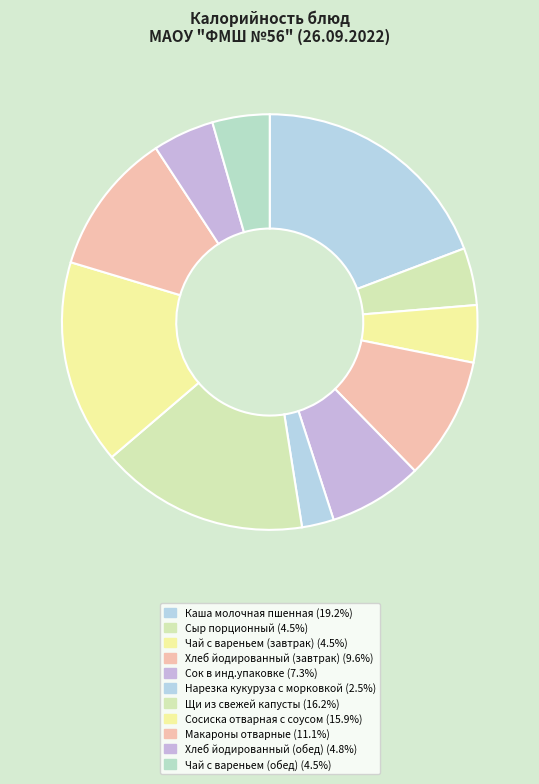

Approximately how many times larger is the value at Щи из свежей капусты compared to Сосиска отварная с соусом?

1.0